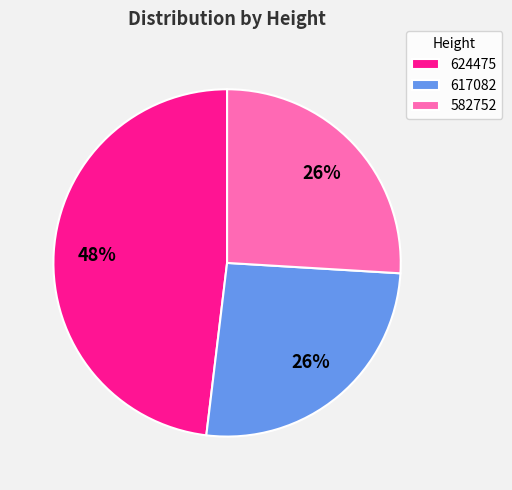

The 624475 slice represents 58% of the pie. True or false?

False